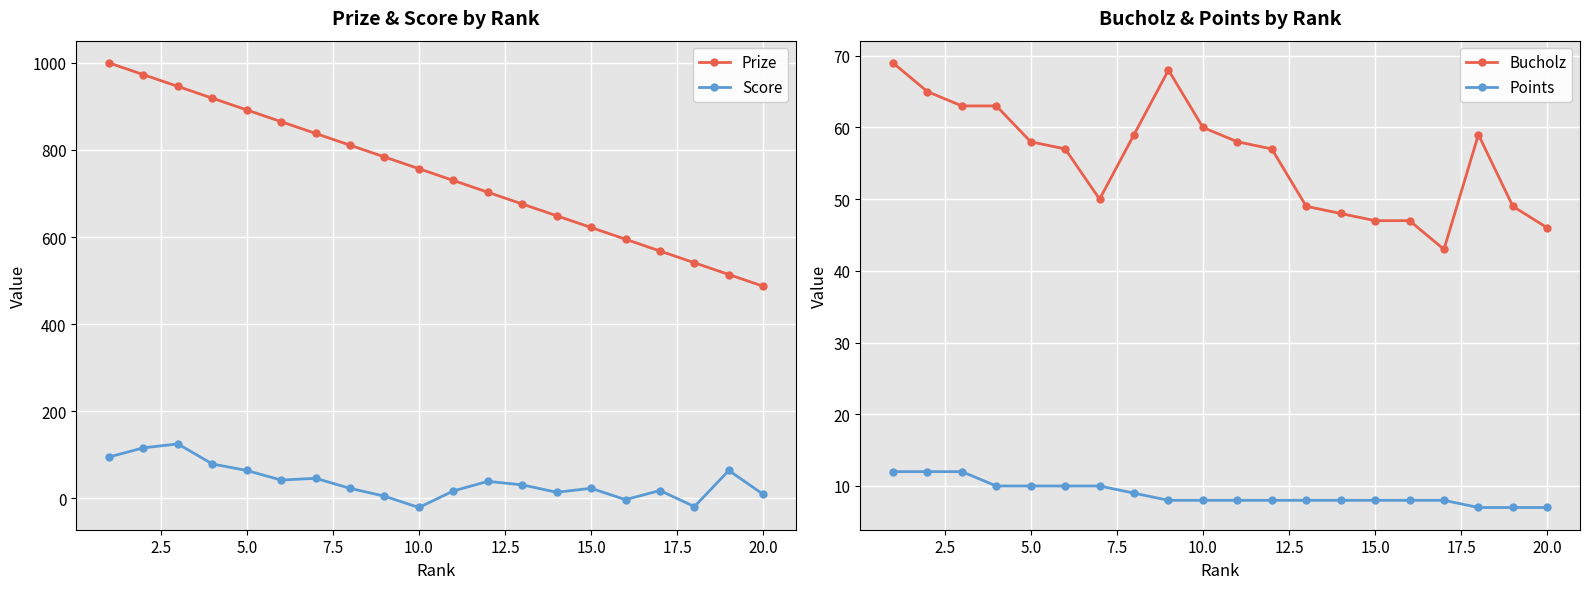

True or false: Prize and Score intersect in this chart.

False